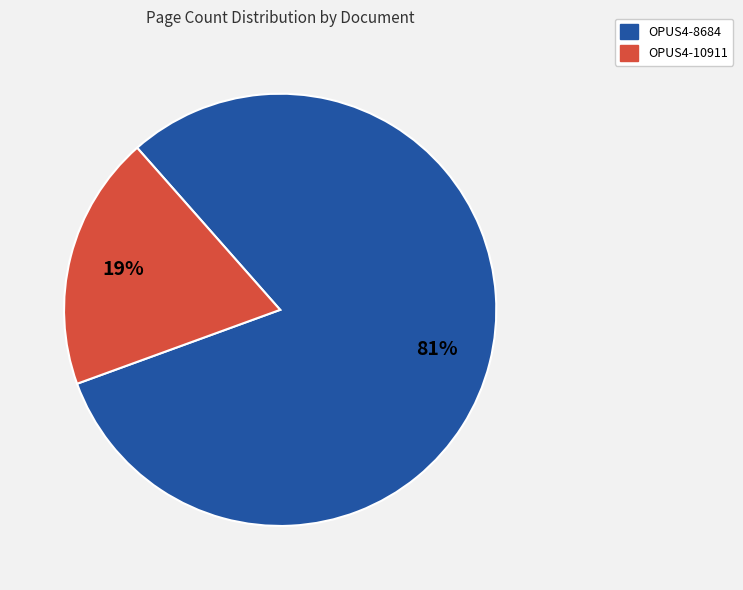

Between OPUS4-10911 and OPUS4-8684, which is larger?

OPUS4-8684